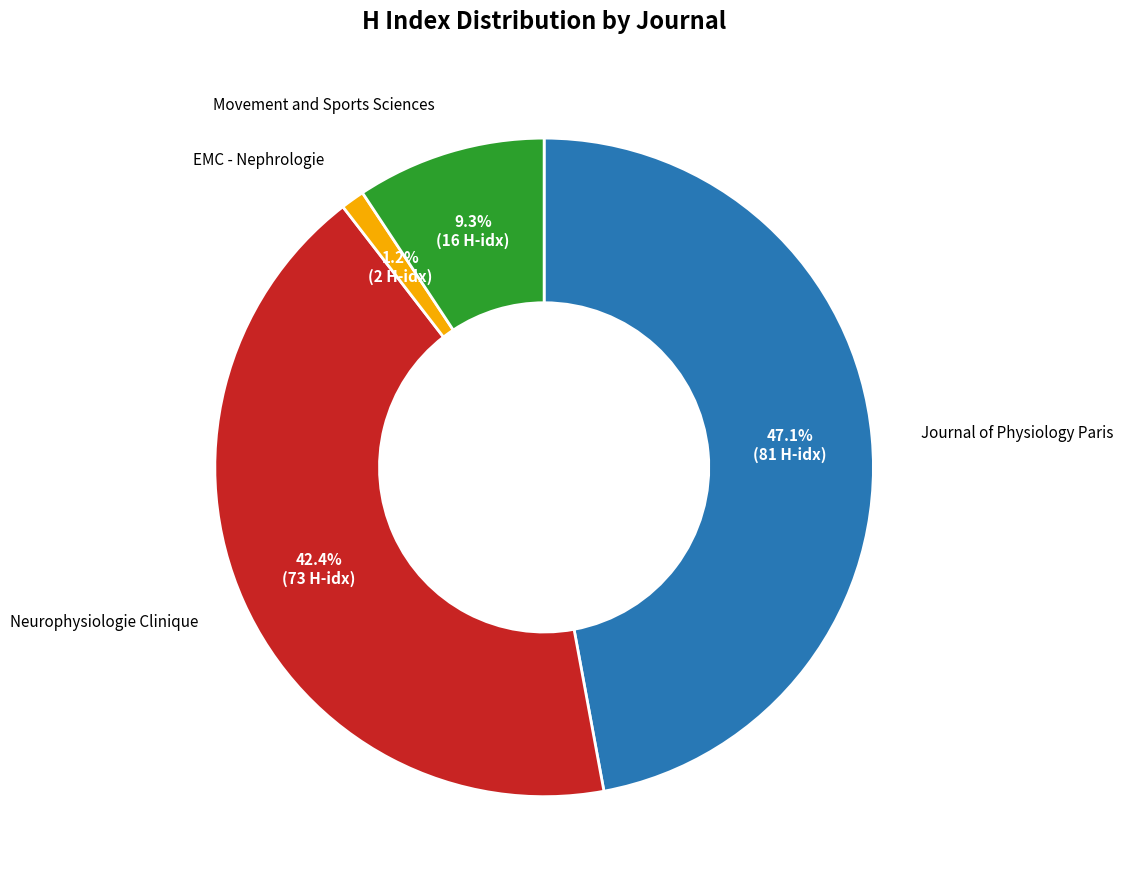

Does any single category account for the majority?

No